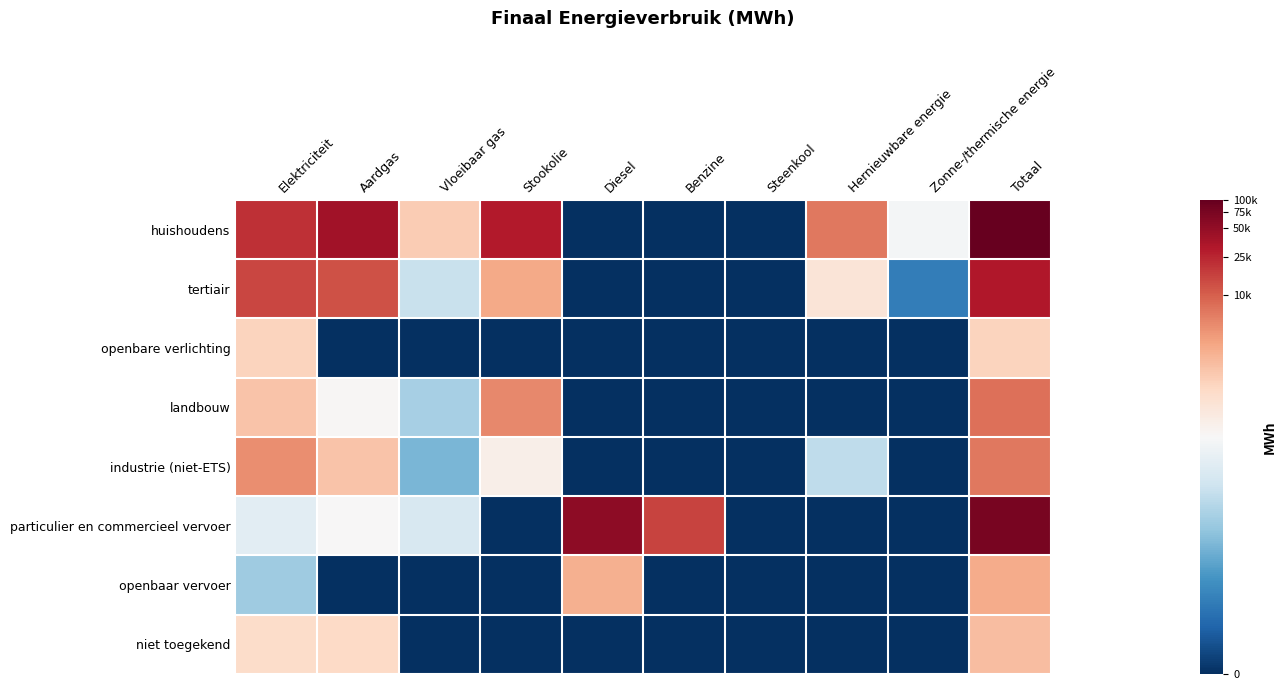

Reading left to right, what are all the values shown in this chart?

huishoudens: Elektriciteit=0.9	Aardgas=0.9	Vloeibaar gas=0.6	Stookolie=0.9	Diesel=0.0	Benzine=0.0	Steenkool=0.0	Hernieuwbare energie=0.8	Zonne-/thermische energie=0.5	Totaal=1.0
tertiair: Elektriciteit=0.8	Aardgas=0.8	Vloeibaar gas=0.4	Stookolie=0.7	Diesel=0.0	Benzine=0.0	Steenkool=0.0	Hernieuwbare energie=0.6	Zonne-/thermische energie=0.2	Totaal=0.9
openbare verlichting: Elektriciteit=0.6	Aardgas=0.0	Vloeibaar gas=0.0	Stookolie=0.0	Diesel=0.0	Benzine=0.0	Steenkool=0.0	Hernieuwbare energie=0.0	Zonne-/thermische energie=0.0	Totaal=0.6
landbouw: Elektriciteit=0.6	Aardgas=0.5	Vloeibaar gas=0.3	Stookolie=0.7	Diesel=0.0	Benzine=0.0	Steenkool=0.0	Hernieuwbare energie=0.0	Zonne-/thermische energie=0.0	Totaal=0.8
industrie (niet-ETS): Elektriciteit=0.7	Aardgas=0.6	Vloeibaar gas=0.3	Stookolie=0.5	Diesel=0.0	Benzine=0.0	Steenkool=0.0	Hernieuwbare energie=0.4	Zonne-/thermische energie=0.0	Totaal=0.8
particulier en commercieel vervoer: Elektriciteit=0.4	Aardgas=0.5	Vloeibaar gas=0.4	Stookolie=0.0	Diesel=0.9	Benzine=0.8	Steenkool=0.0	Hernieuwbare energie=0.0	Zonne-/thermische energie=0.0	Totaal=1.0
openbaar vervoer: Elektriciteit=0.3	Aardgas=0.0	Vloeibaar gas=0.0	Stookolie=0.0	Diesel=0.7	Benzine=0.0	Steenkool=0.0	Hernieuwbare energie=0.0	Zonne-/thermische energie=0.0	Totaal=0.7
niet toegekend: Elektriciteit=0.6	Aardgas=0.6	Vloeibaar gas=0.0	Stookolie=0.0	Diesel=0.0	Benzine=0.0	Steenkool=0.0	Hernieuwbare energie=0.0	Zonne-/thermische energie=0.0	Totaal=0.7